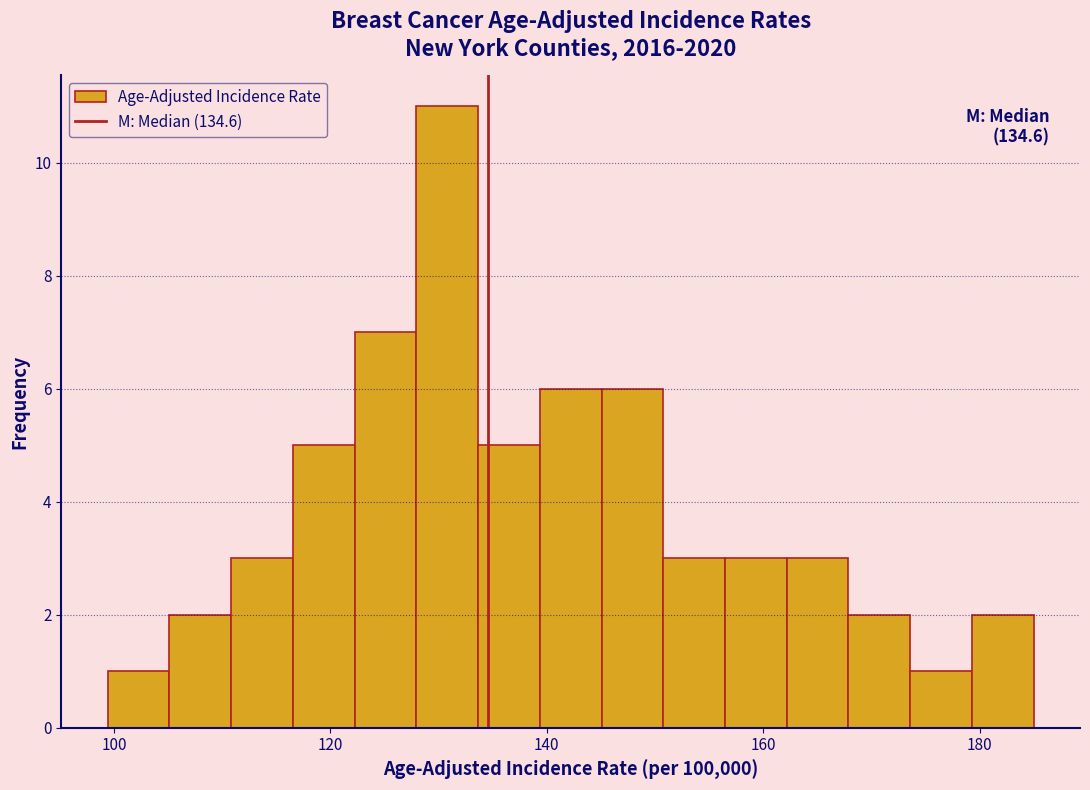

Around what value on the x-axis is the tallest bar? Give the approximate position of its centre, as read against the axis.

130